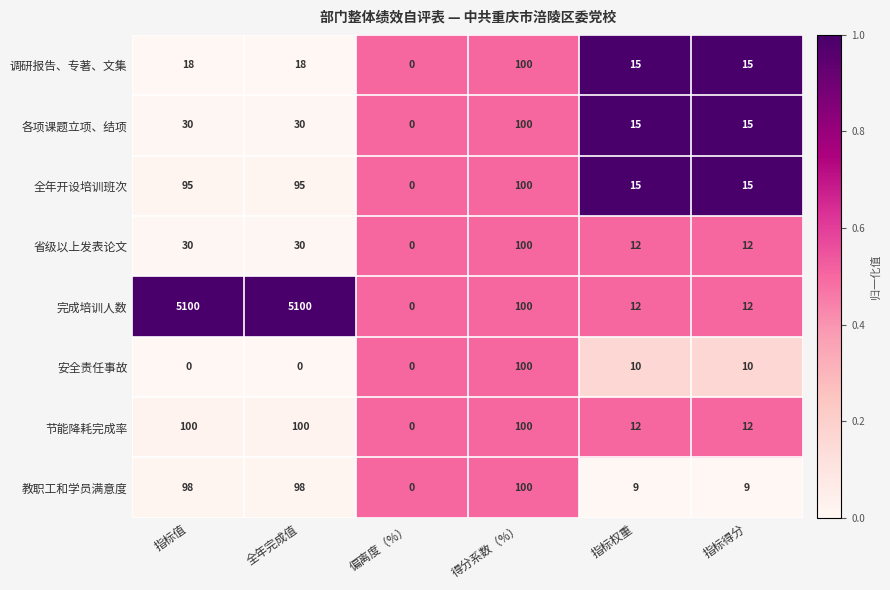

Which series has the largest total across all categories?

完成培训人数